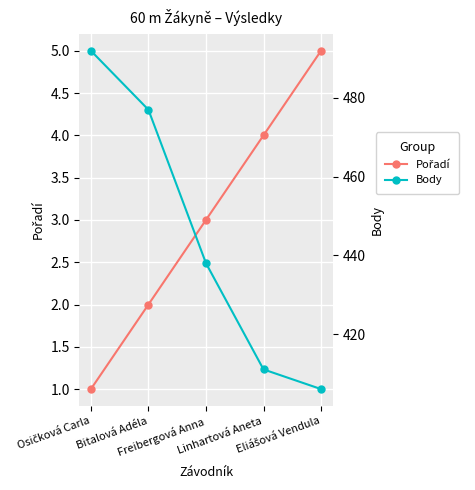

What position from the right is Linhartová Aneta?

2